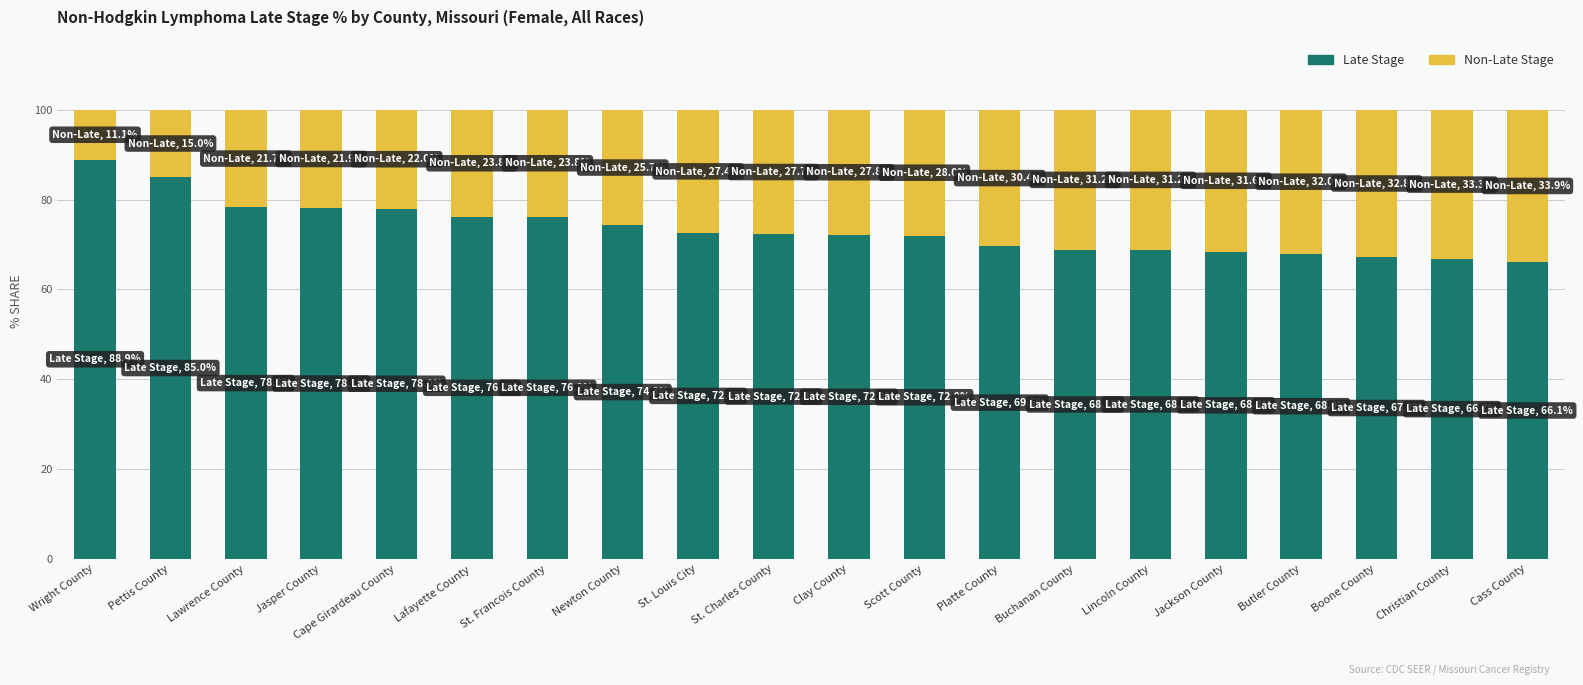

Count the number of data series in this chart.

2